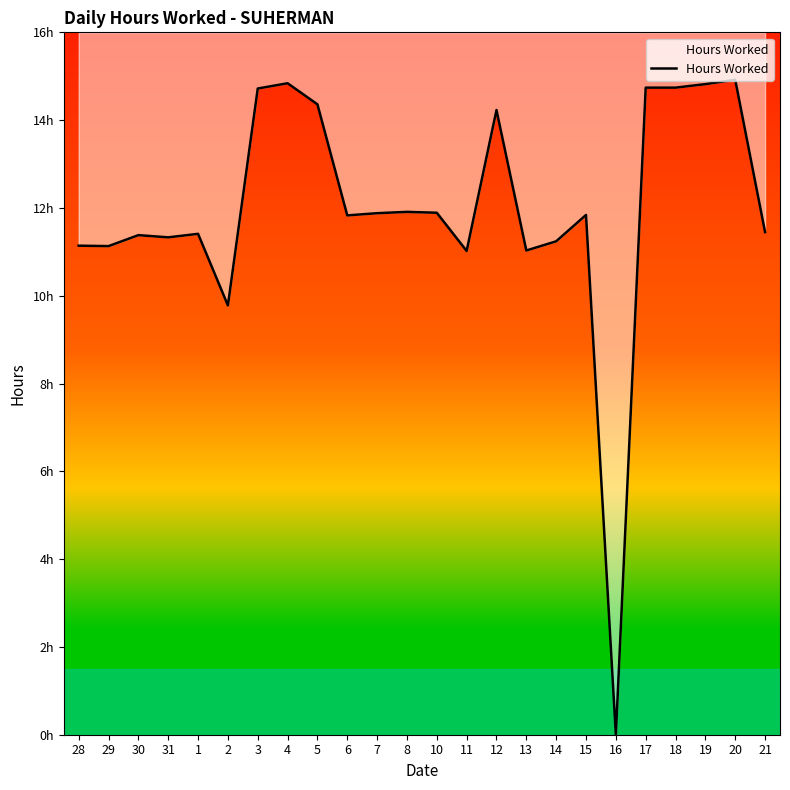

How many positive values are there?

23